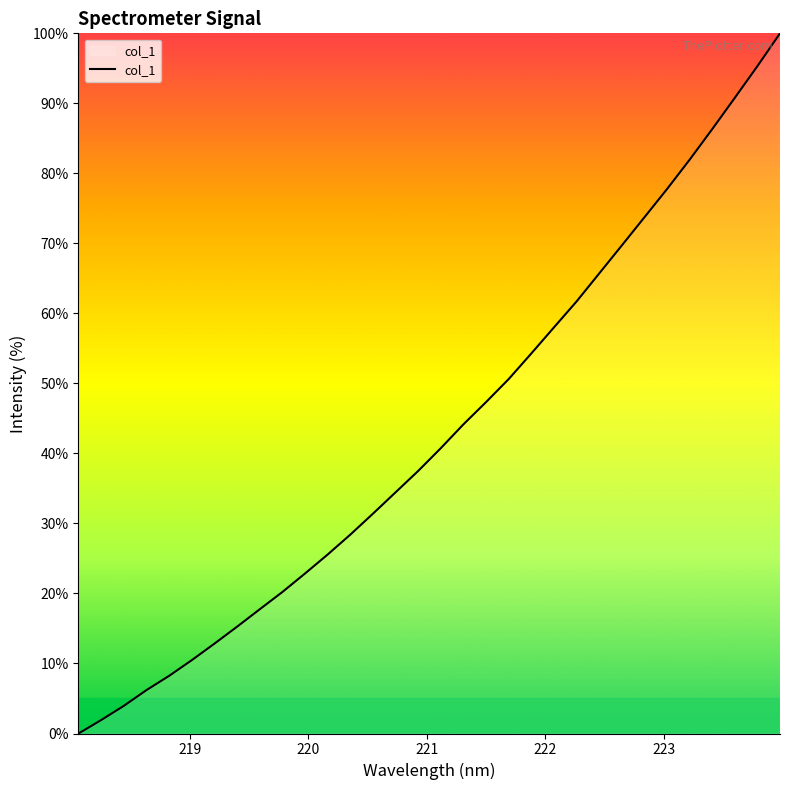

What is the greatest value displayed?

100.0